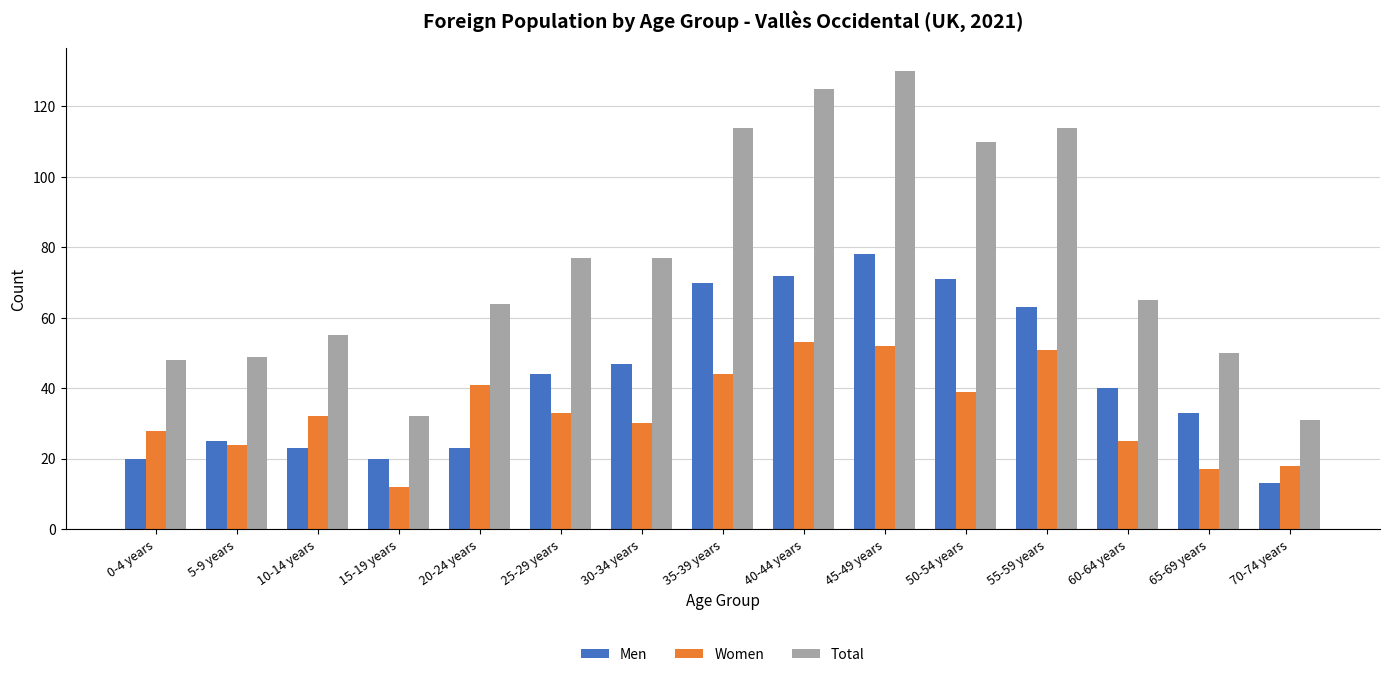

Between 15-19 years and 65-69 years, which series saw the biggest shift?

Total